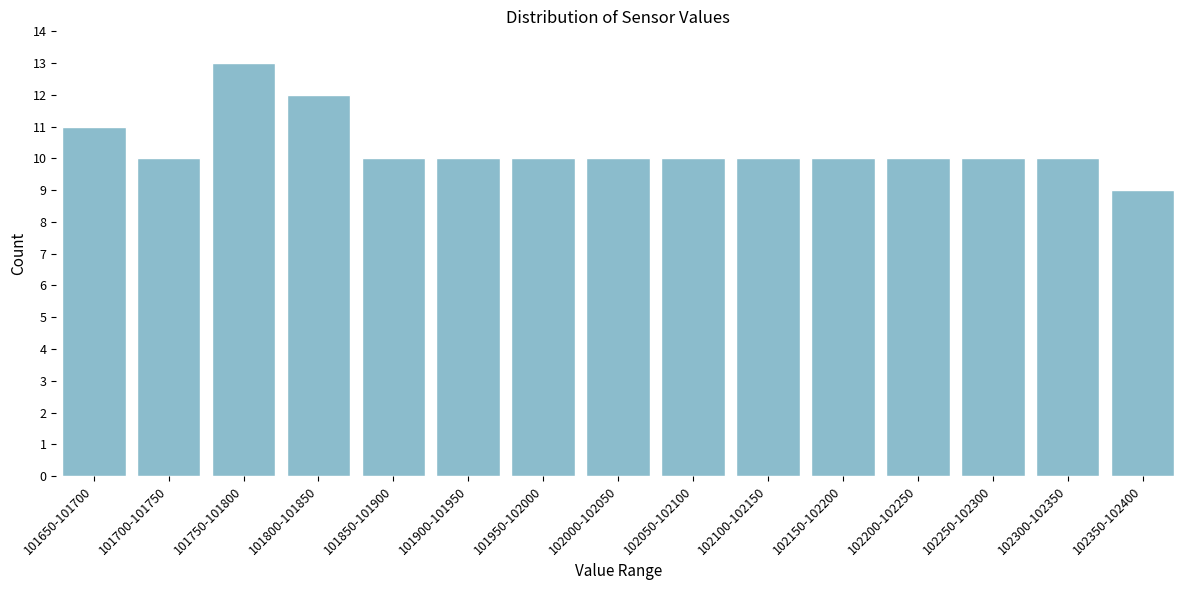

Reading left to right, list all the values displayed in this chart.

101650-101700=11	101700-101750=10	101750-101800=13	101800-101850=12	101850-101900=10	101900-101950=10	101950-102000=10	102000-102050=10	102050-102100=10	102100-102150=10	102150-102200=10	102200-102250=10	102250-102300=10	102300-102350=10	102350-102400=9